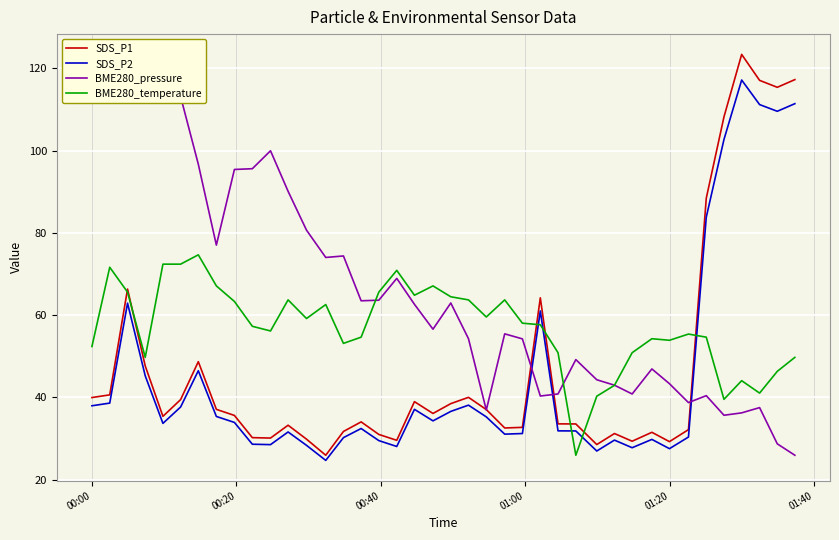

What is the minimum value for SDS_P2?

24.7